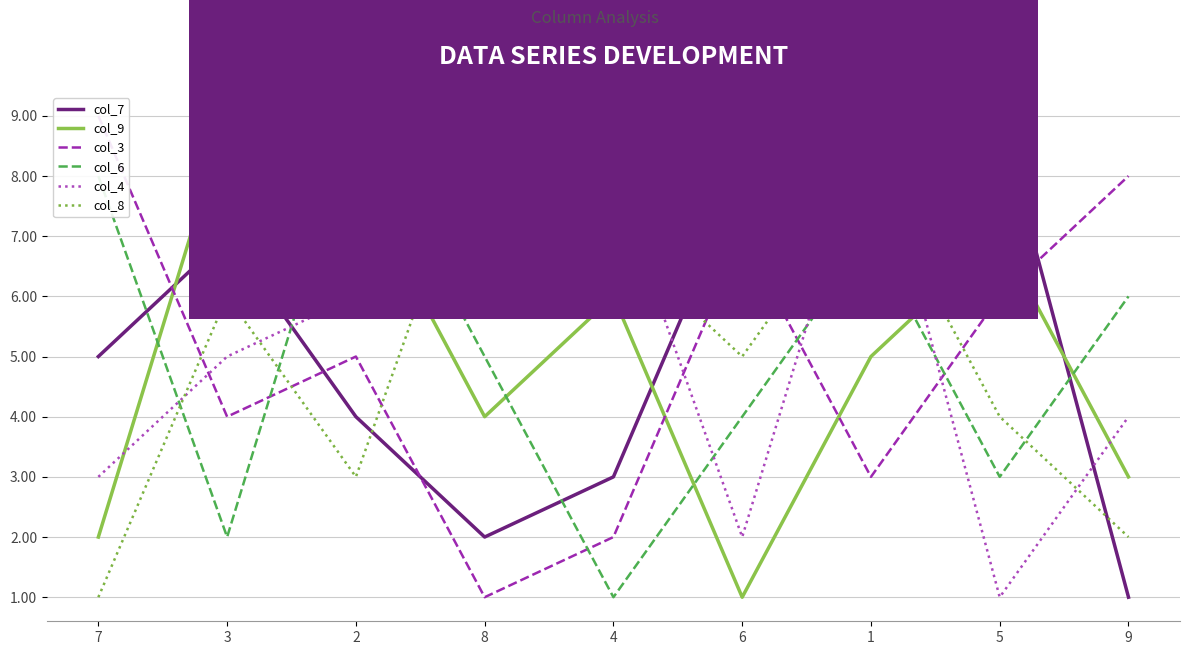

At which label does col_6 first exceed 5?

7